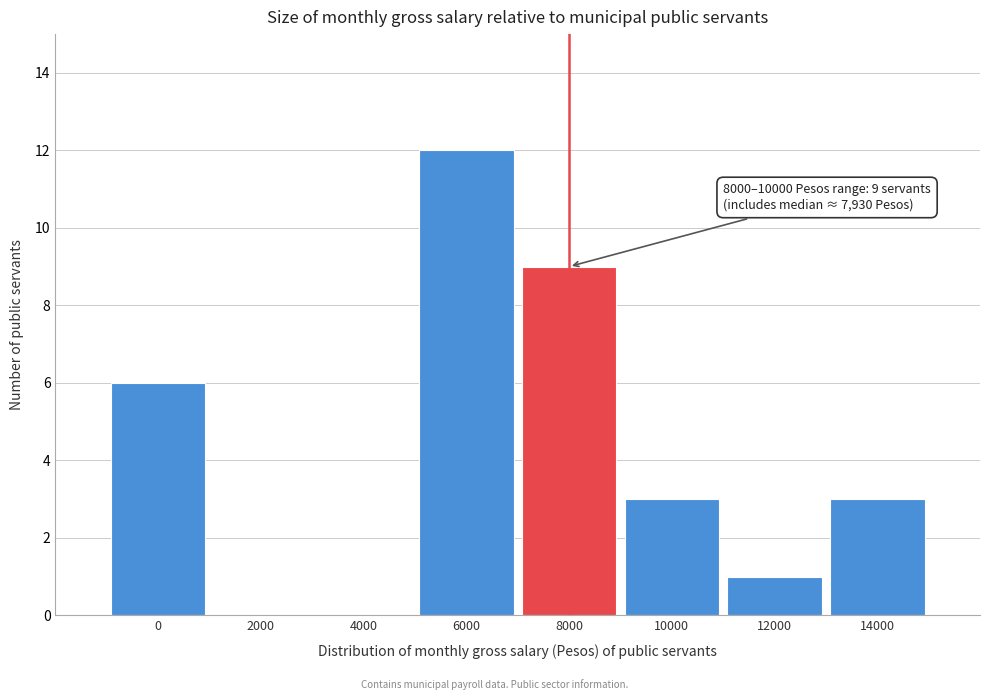

Reading left to right, extract all data points from this chart.

0=6	2000=0	4000=0	6000=12	8000=9	10000=3	12000=1	14000=3